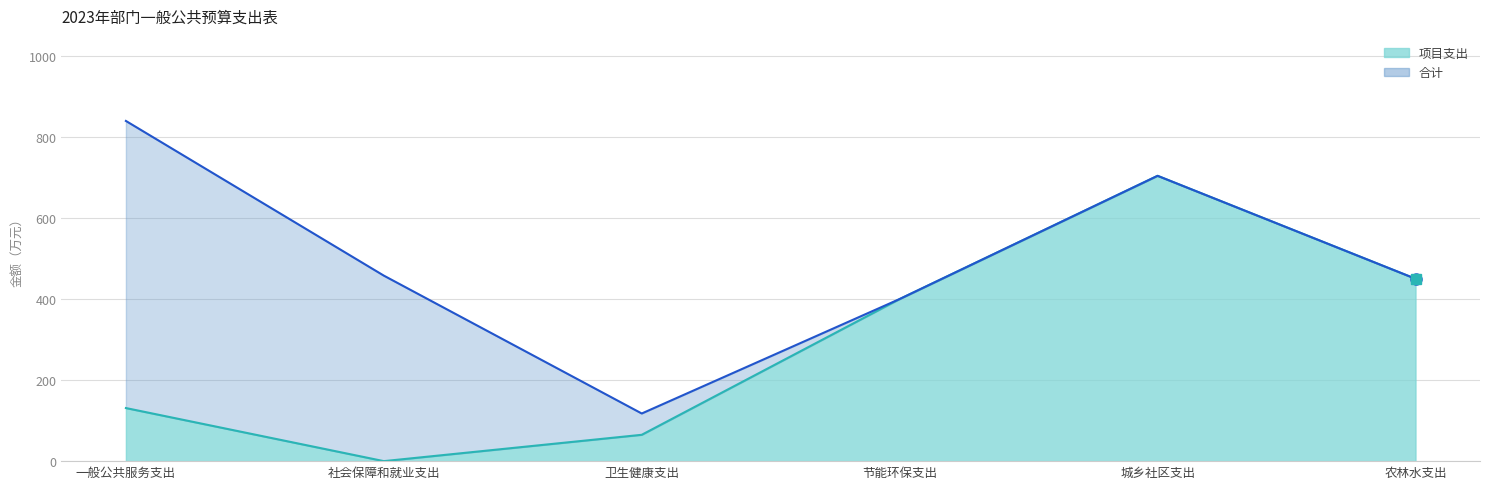

How many lines are shown in the chart?

2